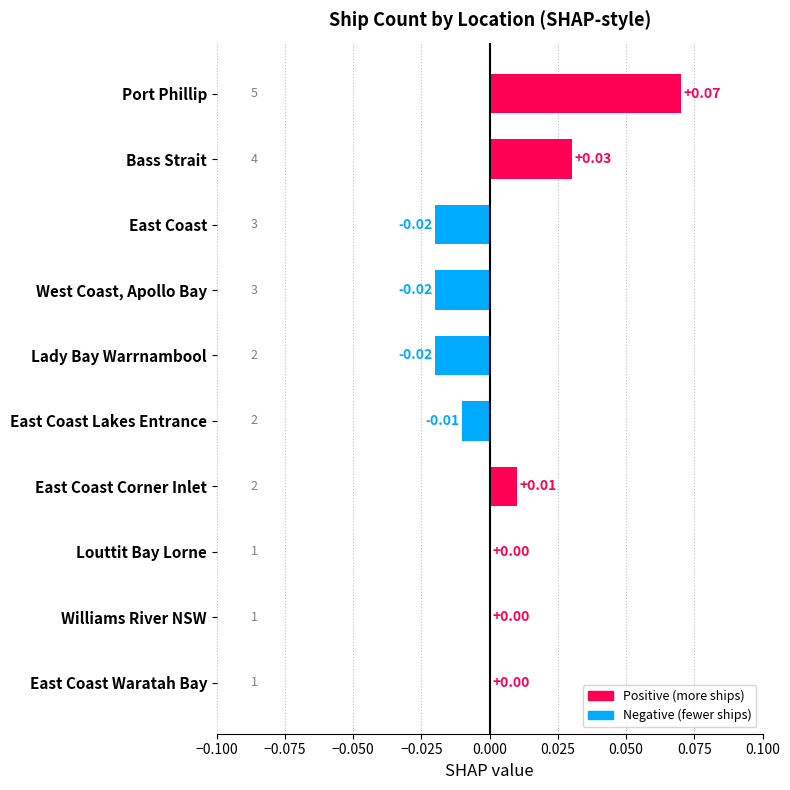

Which has a higher value, Bass Strait or Williams River NSW?

Bass Strait